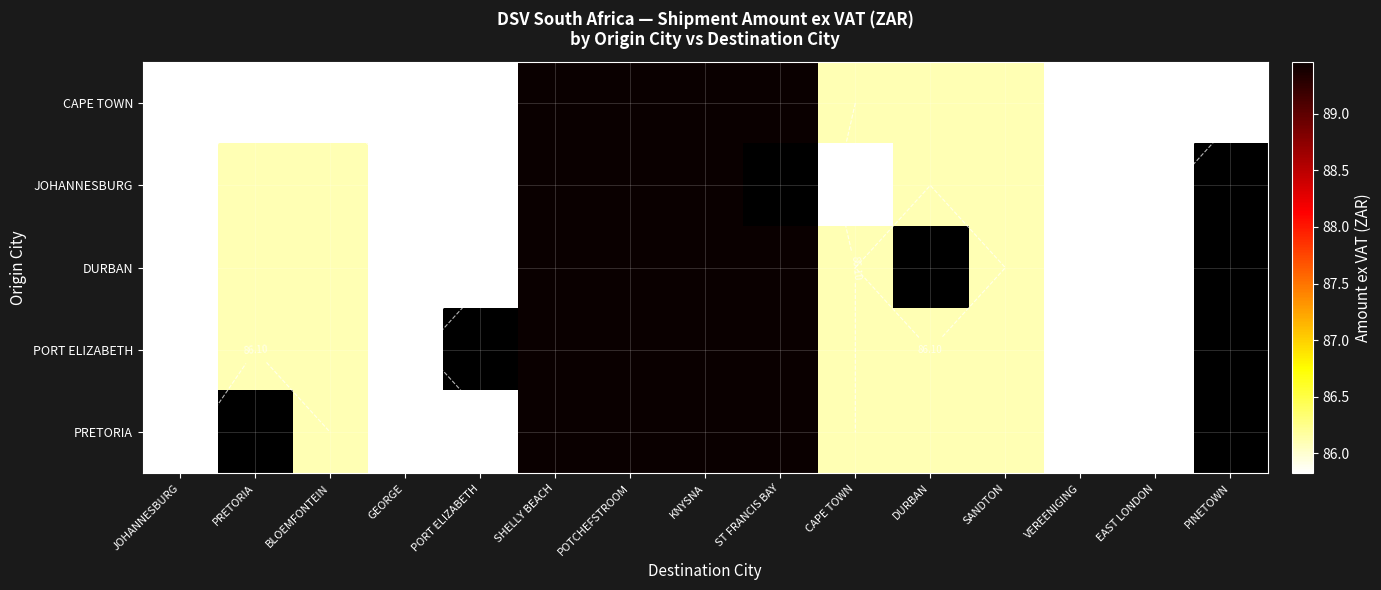

What is the greatest value displayed?

89.5